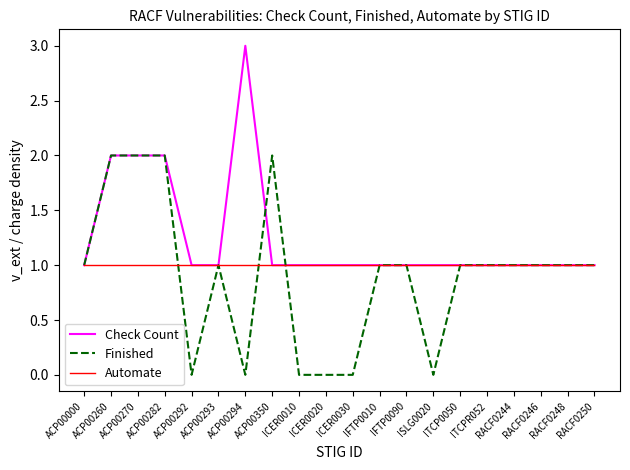

Which category has the highest value across all series?

ACP00294